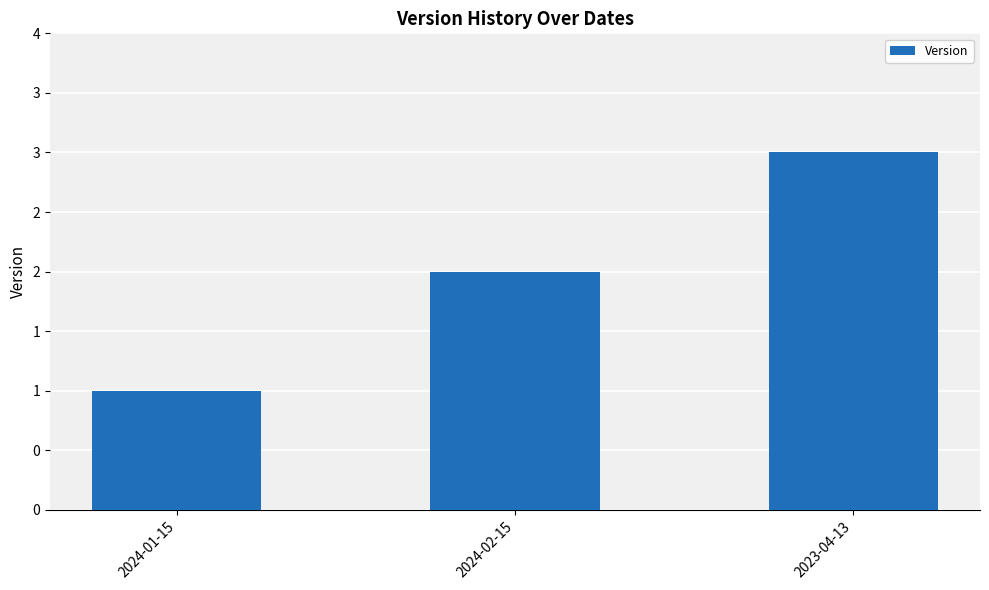

Which category has the highest value across all series?

2023-04-13